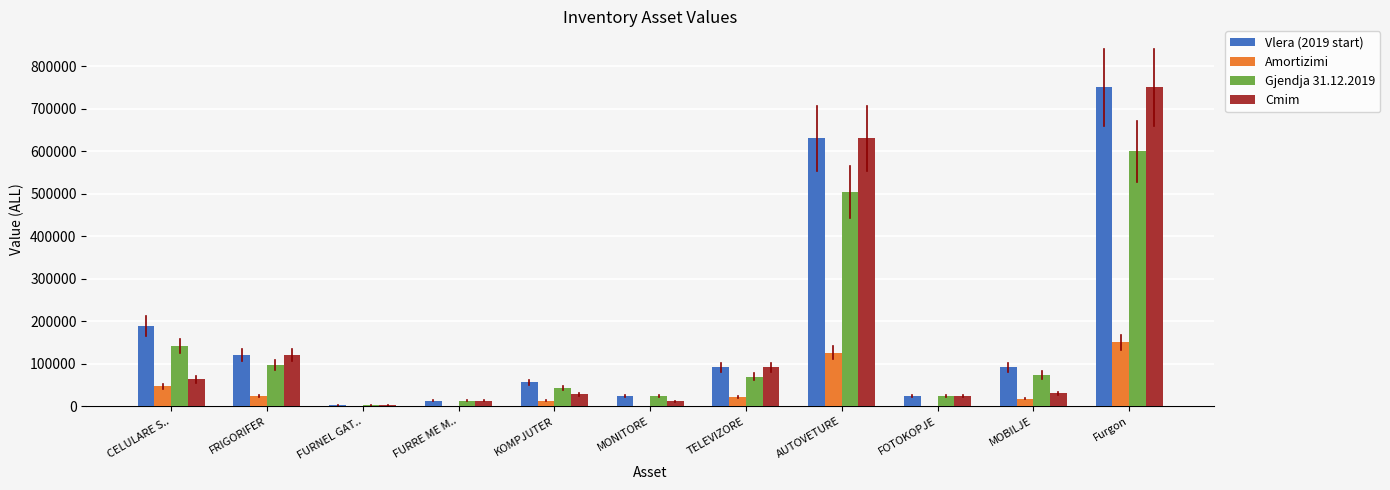

What is the maximum value for Amortizimi?

150000.0